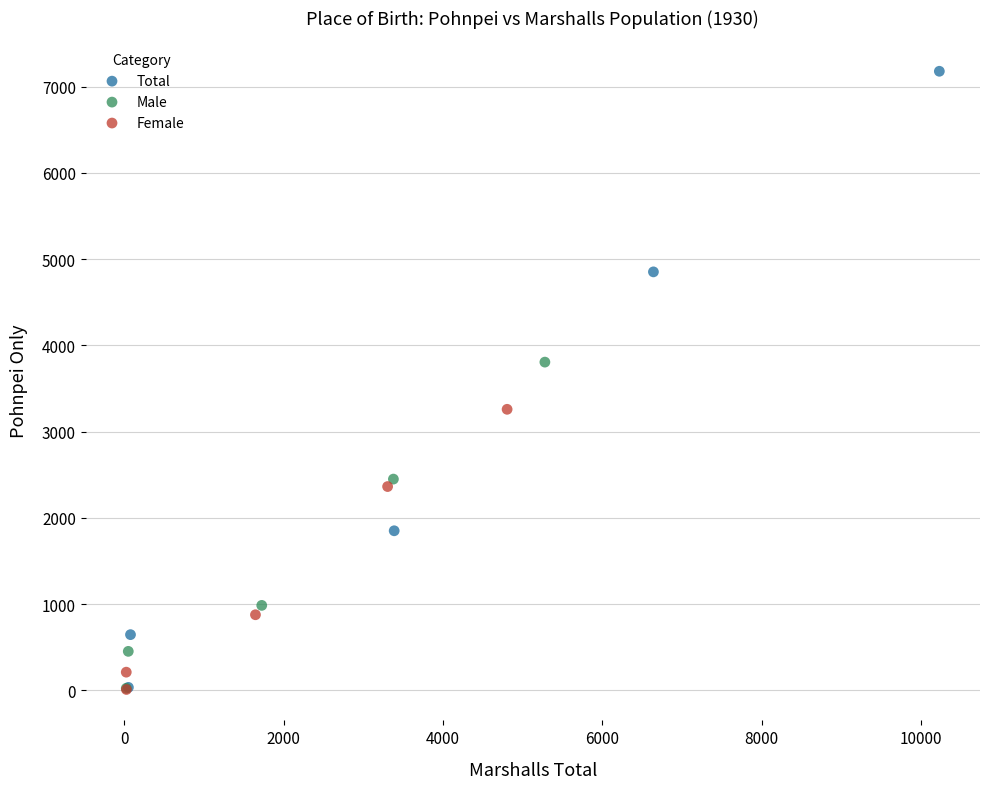

Which series reaches the maximum Y coordinate?

Total